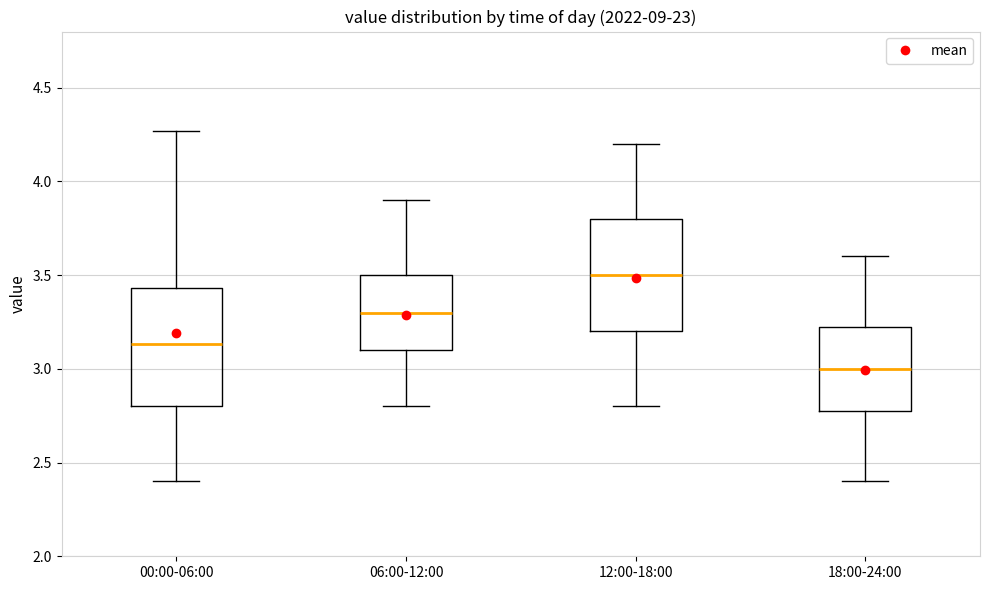

Which box has the highest median line?

12:00-18:00